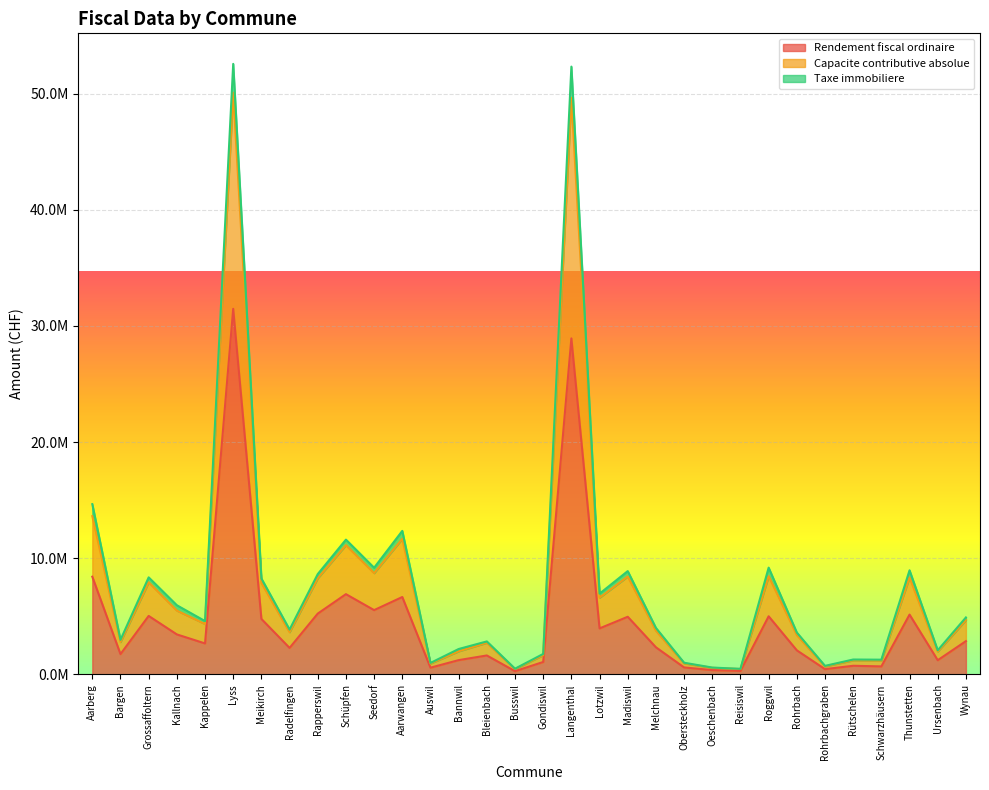

Count the number of categories in the chart.

32